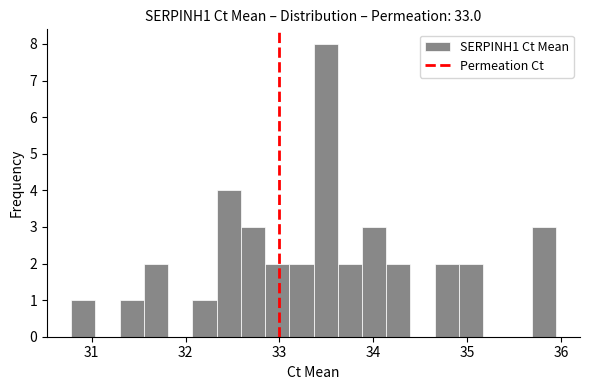

Read against the x-axis, roughly where is the centre of the tallest bar?

33.5